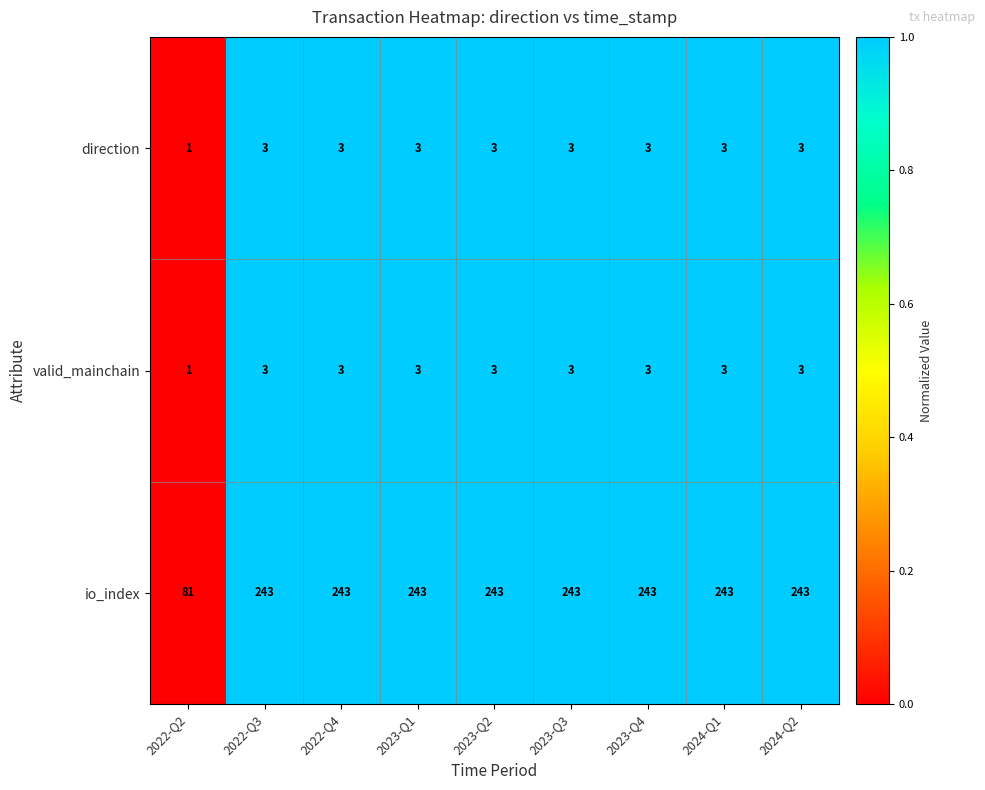

True or false: io_index has a value of 391 at 2022-Q3.

False